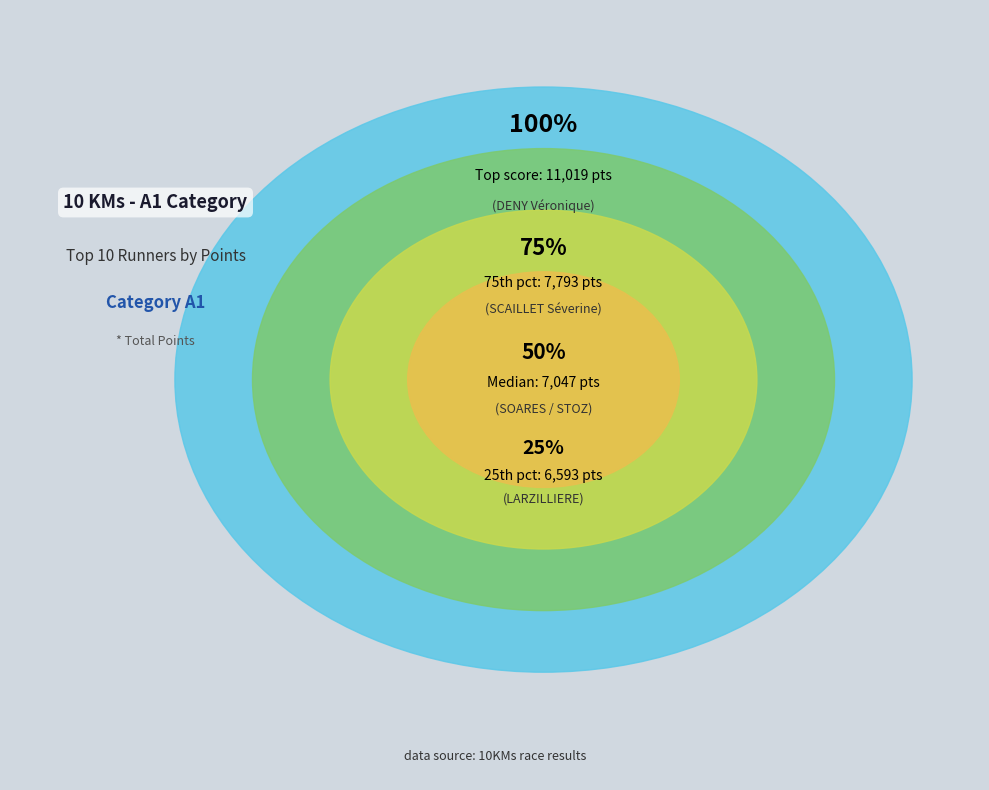

True or false: STOZ Sophie accounts for 1% of the total.

False